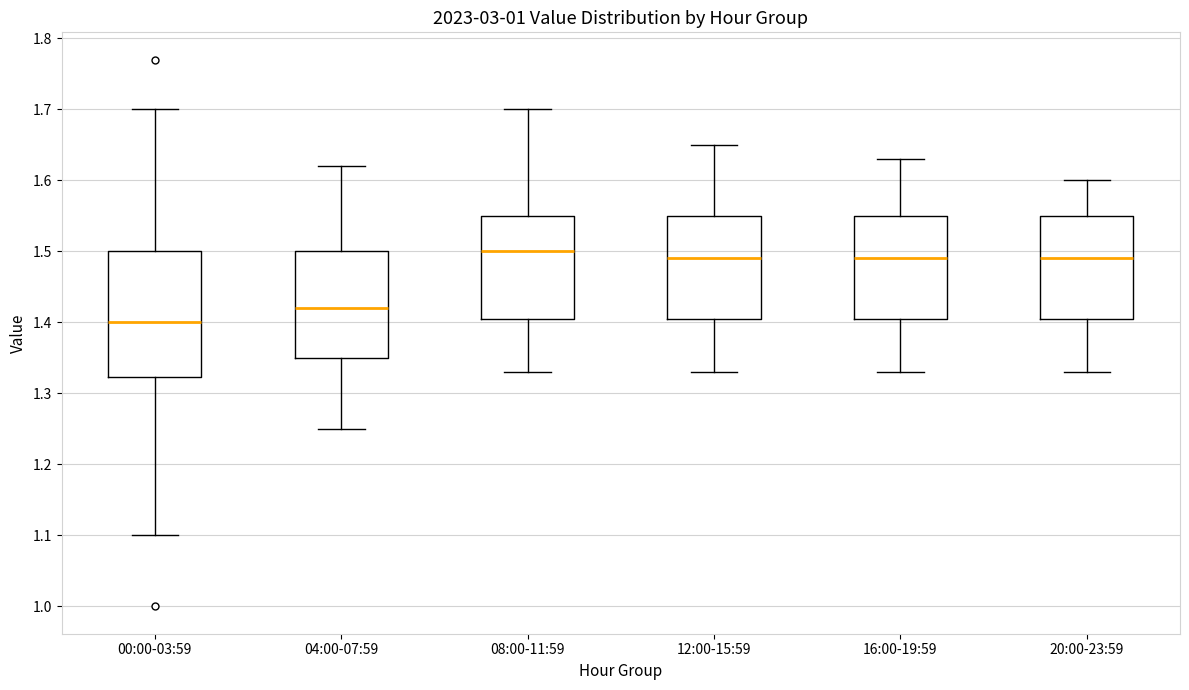

Which box's median line is the highest?

08:00-11:59